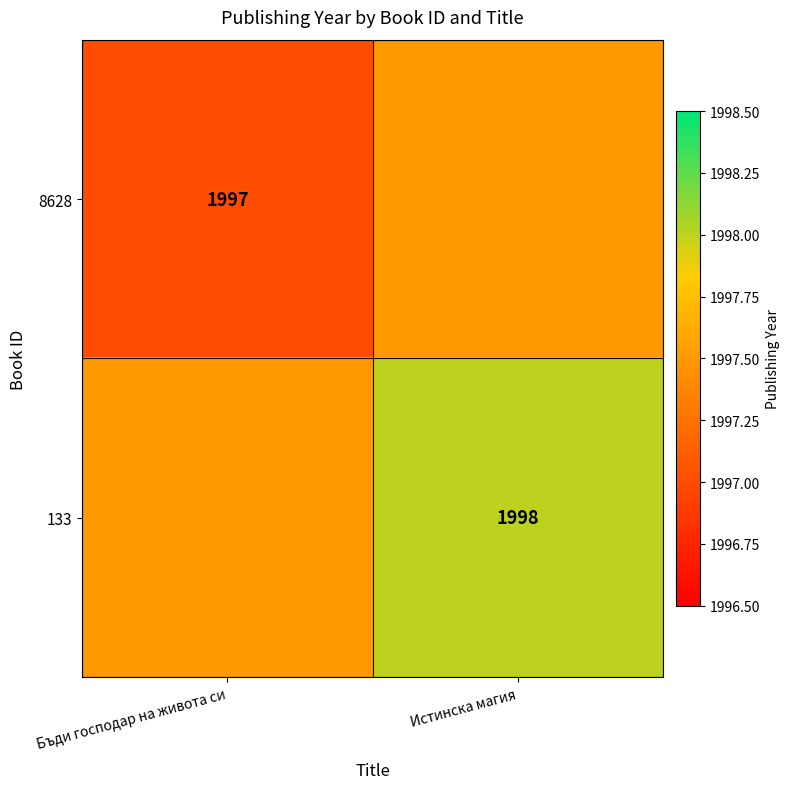

Between Бъди господар на живота си and Истинска магия, which series saw the biggest shift?

8628